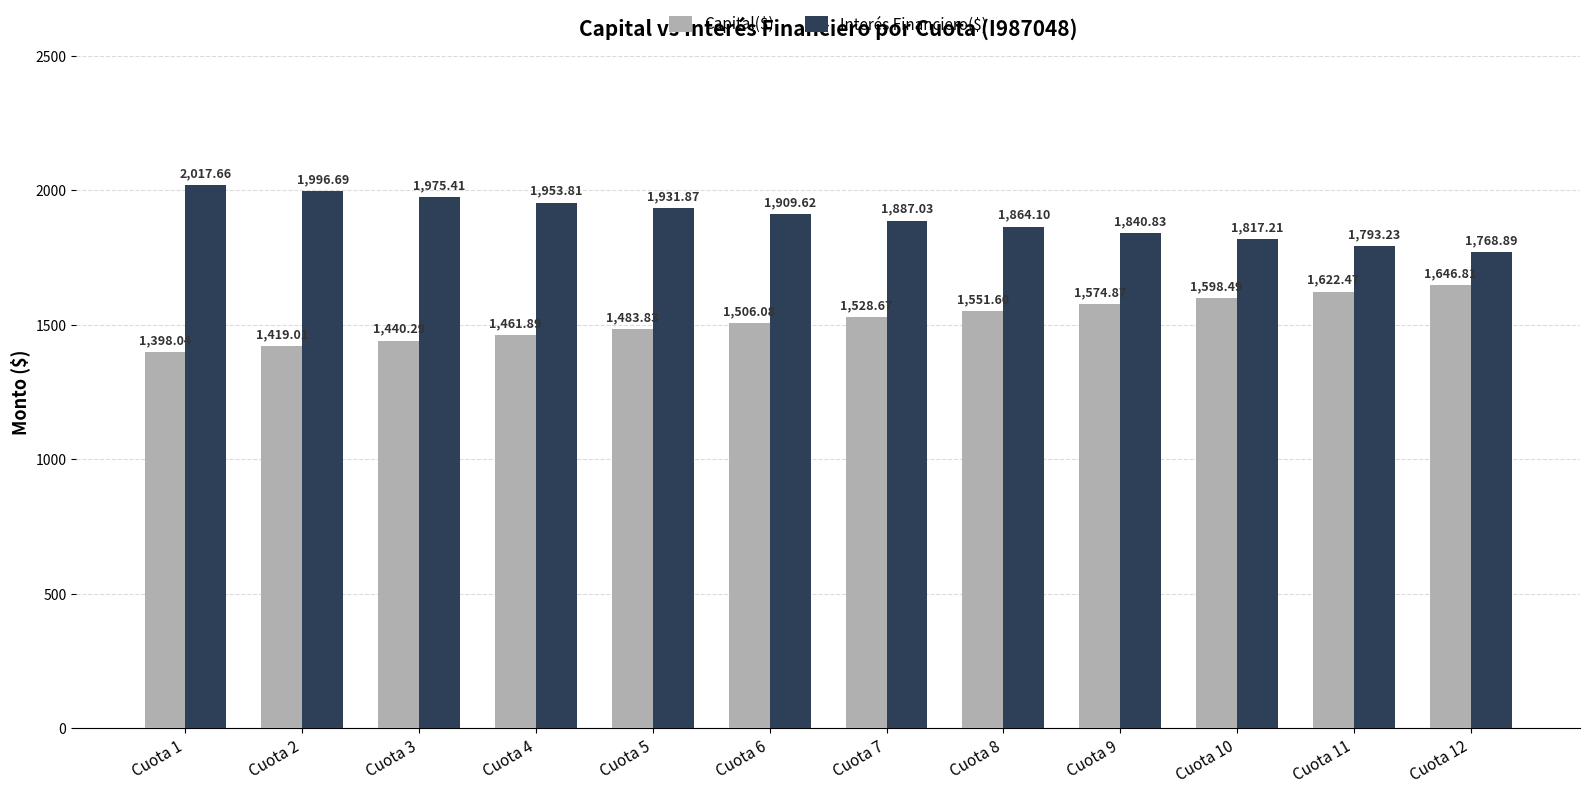

What are all the series names shown in the legend?

Capital($), Interés Financiero($)